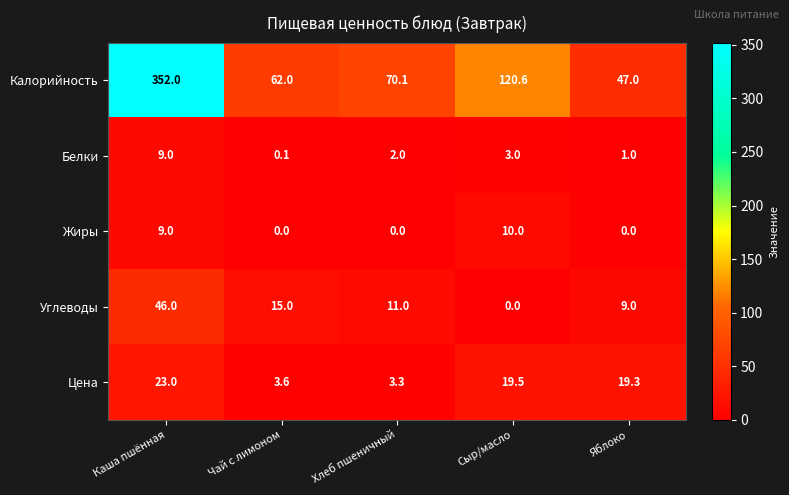

List the series in order of their peak value, lowest first.

Белки, Жиры, Цена, Углеводы, Калорийность